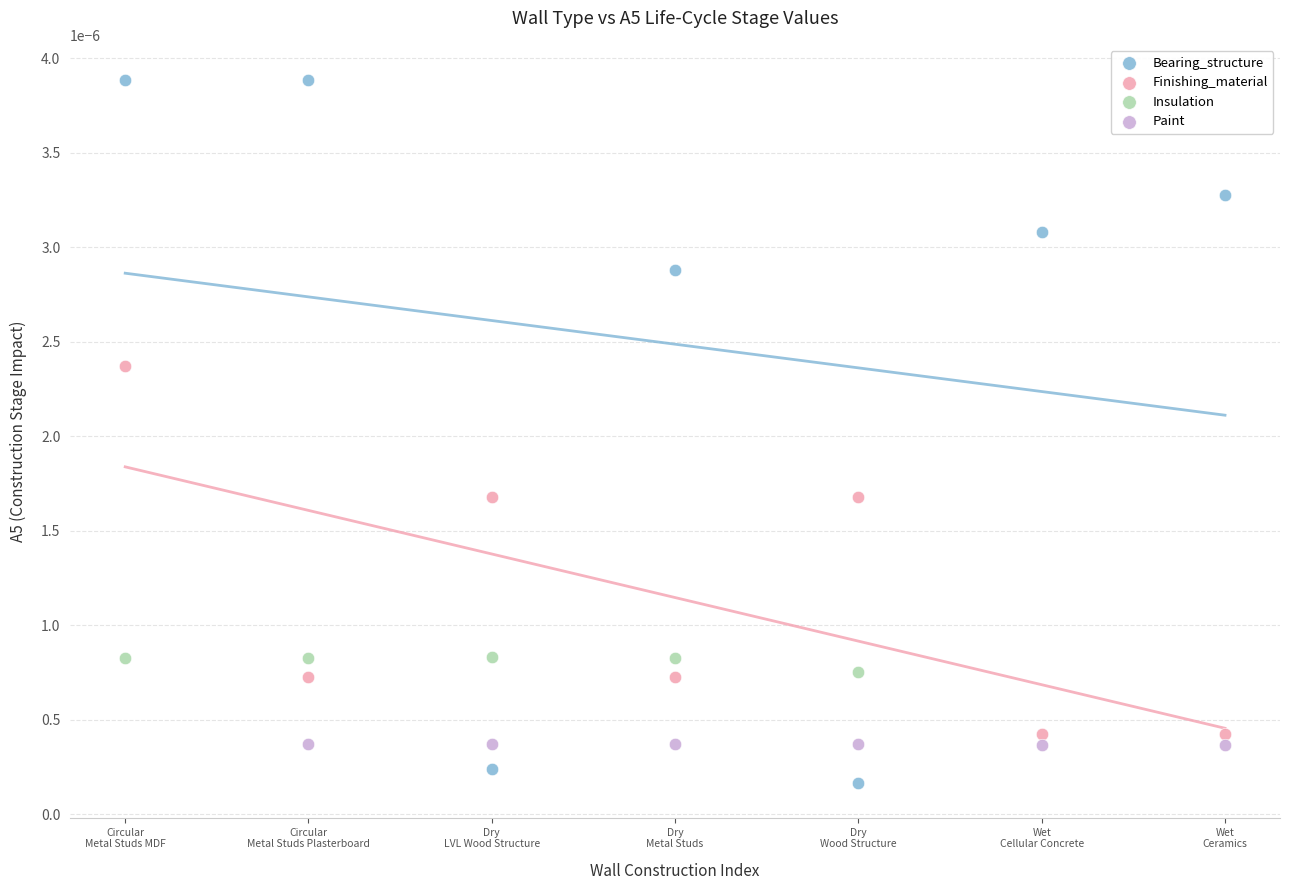

Which series contains the highest Y value?

Bearing_structure